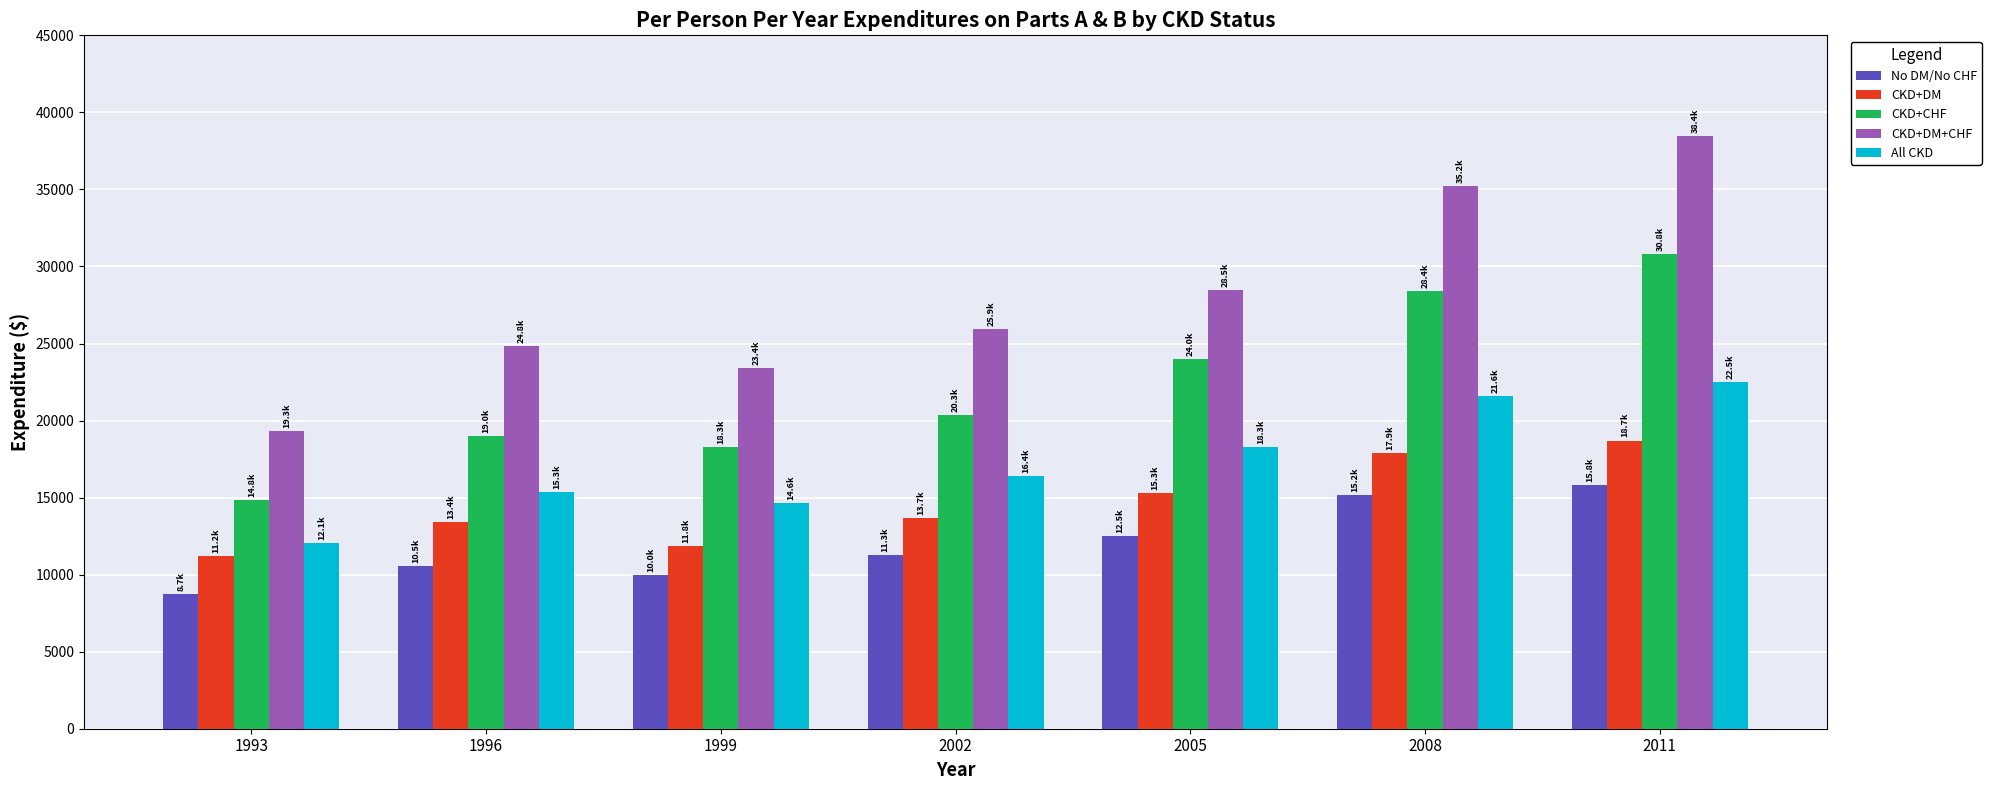

At 2005, list the series in order from smallest to largest.

No DM/No CHF, CKD+DM, All CKD, CKD+CHF, CKD+DM+CHF